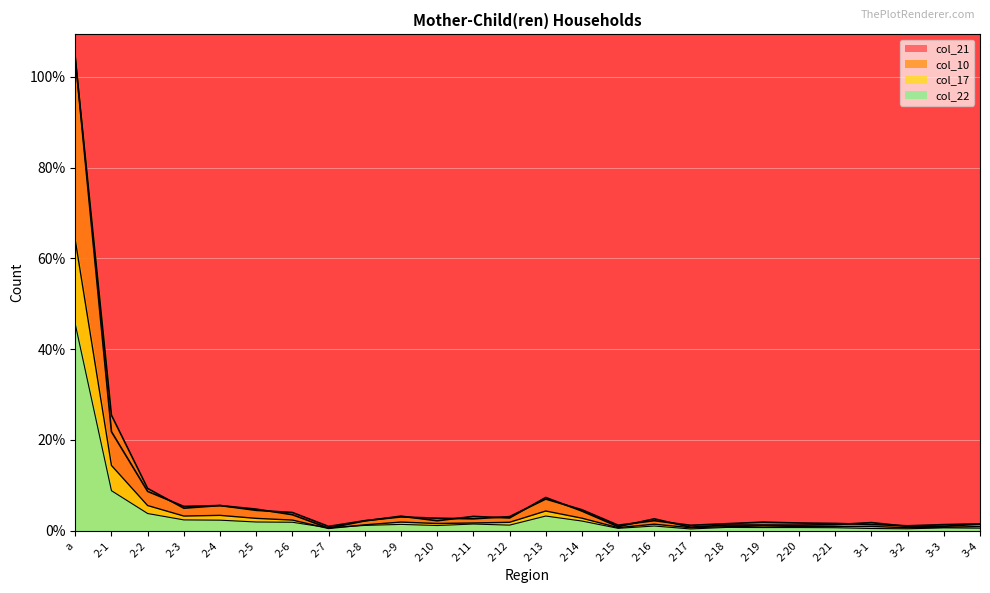

How many values in the col_21 series exceed 656?

13